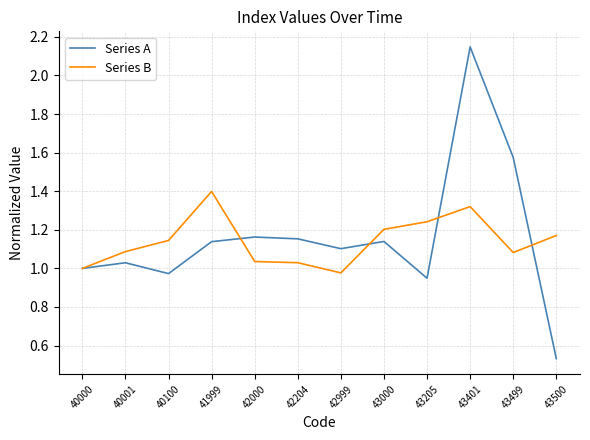

What is the total value across all series at 41999?

2.5